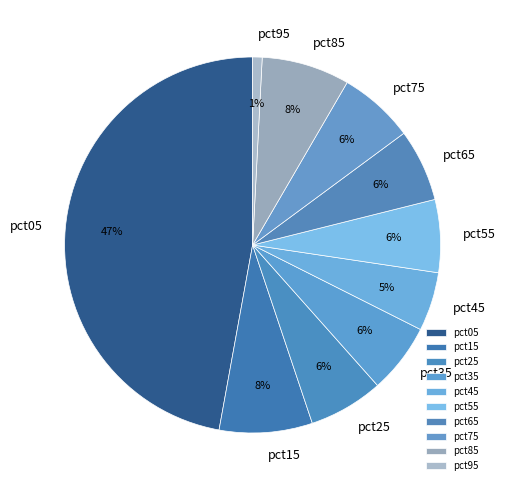

Is there a majority slice in this chart?

No